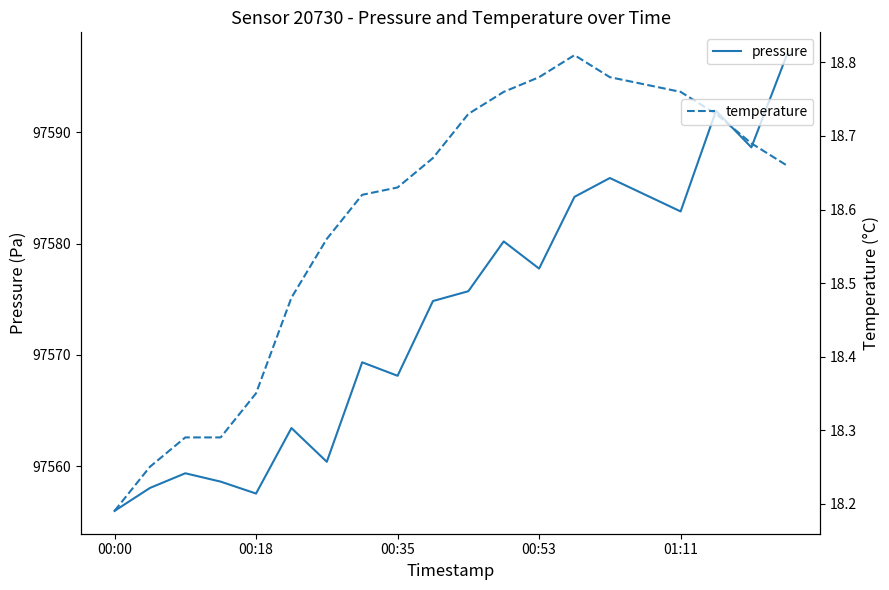

What is the average value of the temperature series?

18.6